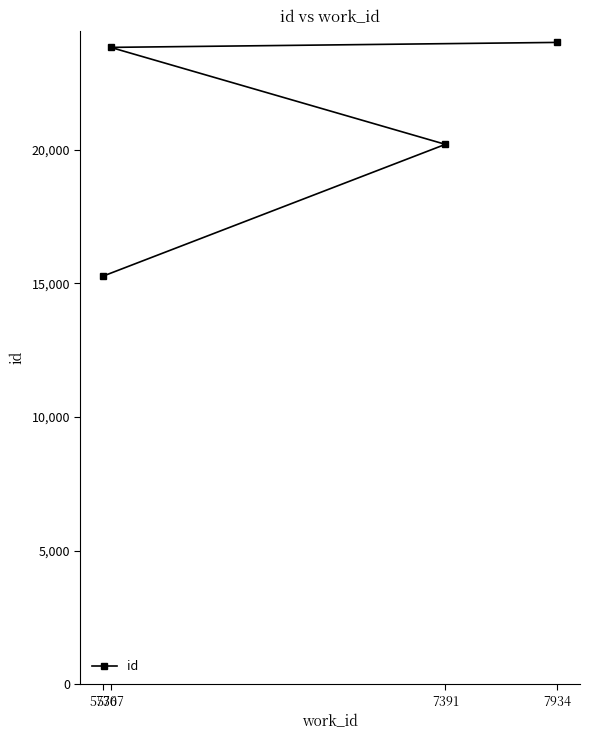

At which label does the data first exceed 23825?

7934